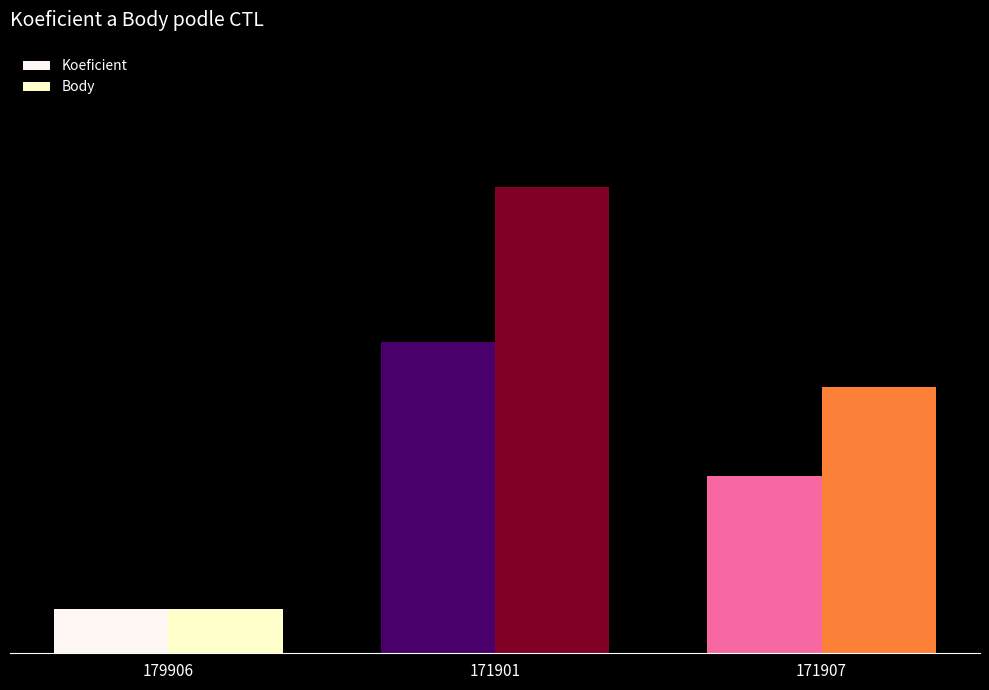

Rank the categories by Koeficient value from highest to lowest.

171901, 171907, 179906